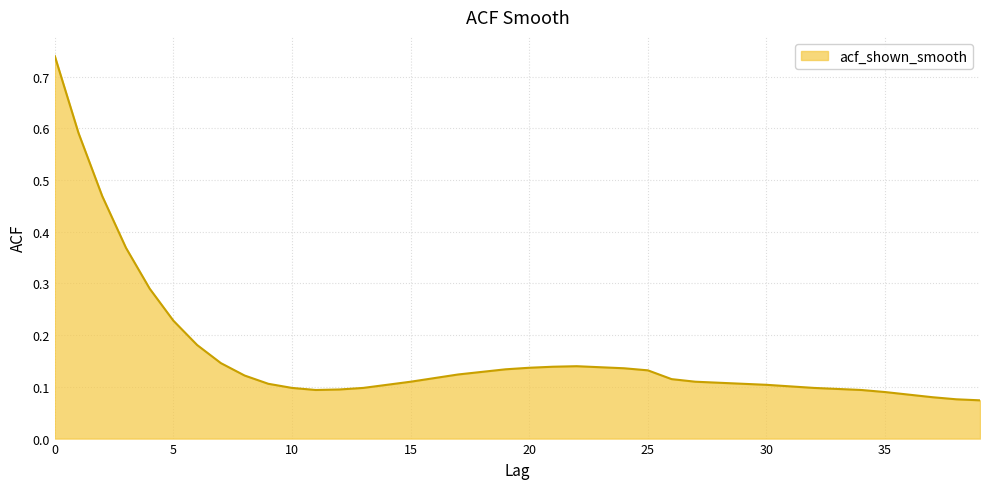

Reading left to right, list all the values displayed in this chart.

0=0.7	1=0.6	2=0.5	3=0.4	4=0.3	5=0.2	6=0.2	7=0.1	8=0.1	9=0.1	10=0.1	11=0.1	12=0.1	13=0.1	14=0.1	15=0.1	16=0.1	17=0.1	18=0.1	19=0.1	20=0.1	21=0.1	22=0.1	23=0.1	24=0.1	25=0.1	26=0.1	27=0.1	28=0.1	29=0.1	30=0.1	31=0.1	32=0.1	33=0.1	34=0.1	35=0.1	36=0.1	37=0.1	38=0.1	39=0.1